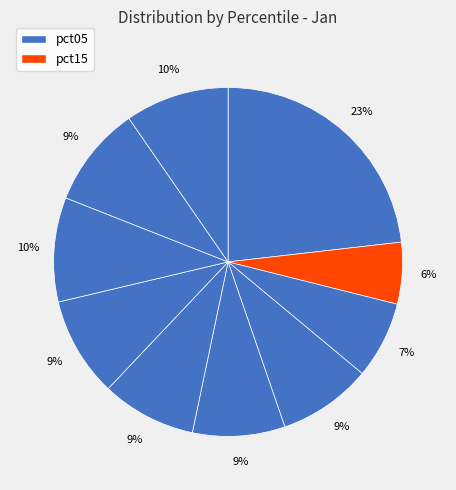

What is the smallest slice in the pie chart?

pct15